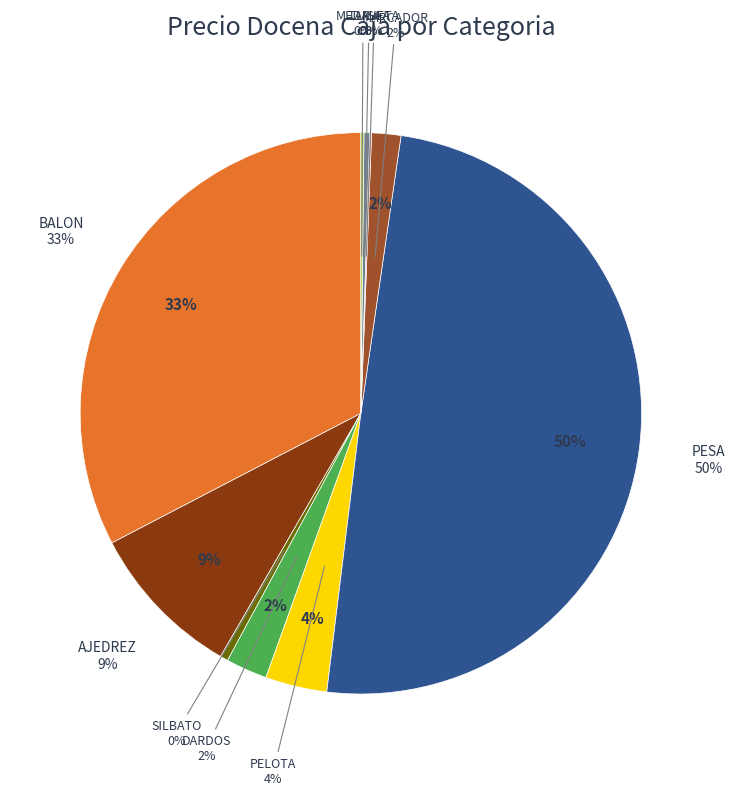

Approximately how many times larger is the value at PESA compared to AJEDREZ?

5.5